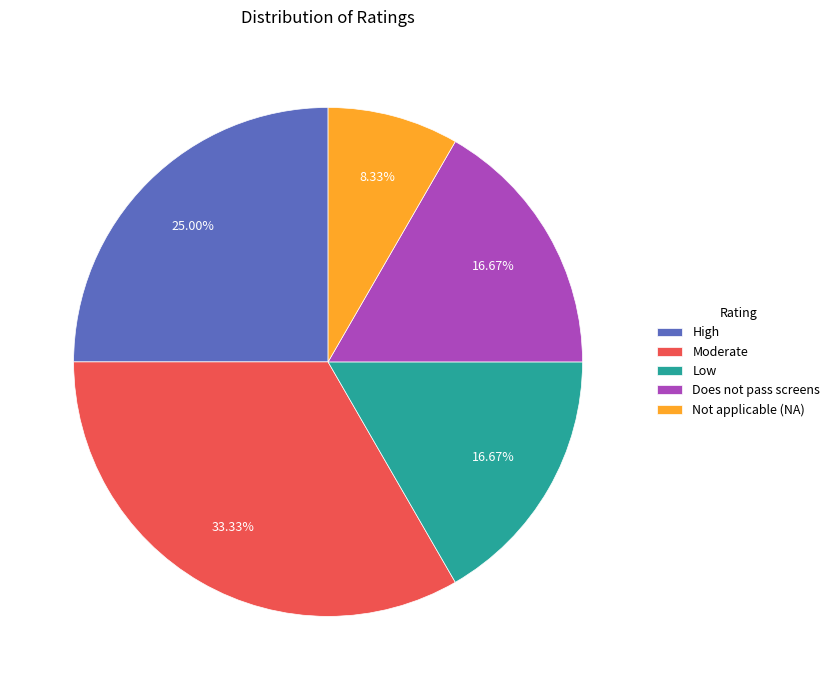

Does Does not pass screens account for over 50% of the chart?

No